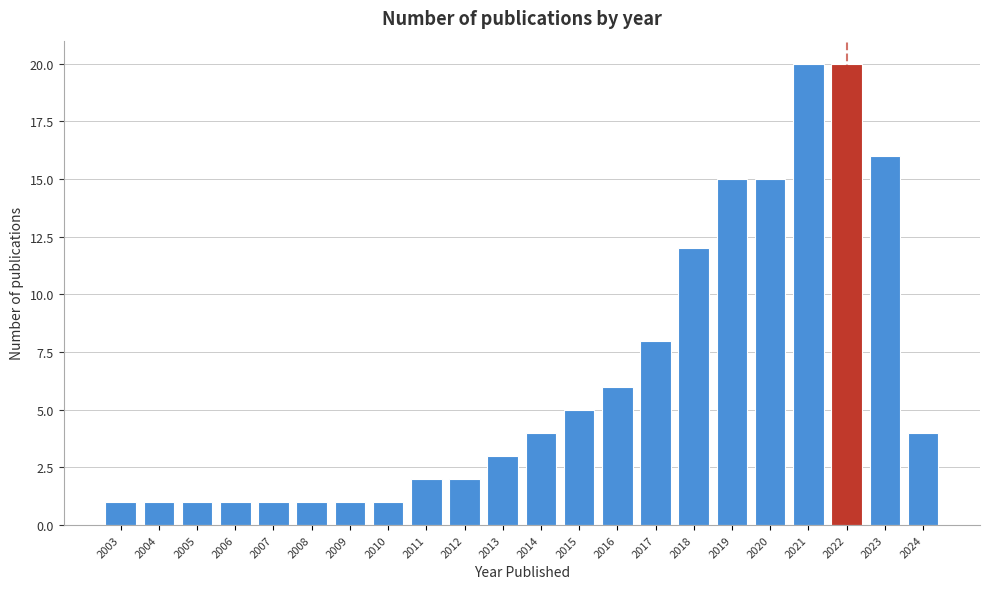

Reading right to left, extract all data points from this chart.

2024=4	2023=16	2022=20	2021=20	2020=15	2019=15	2018=12	2017=8	2016=6	2015=5	2014=4	2013=3	2012=2	2011=2	2010=1	2009=1	2008=1	2007=1	2006=1	2005=1	2004=1	2003=1